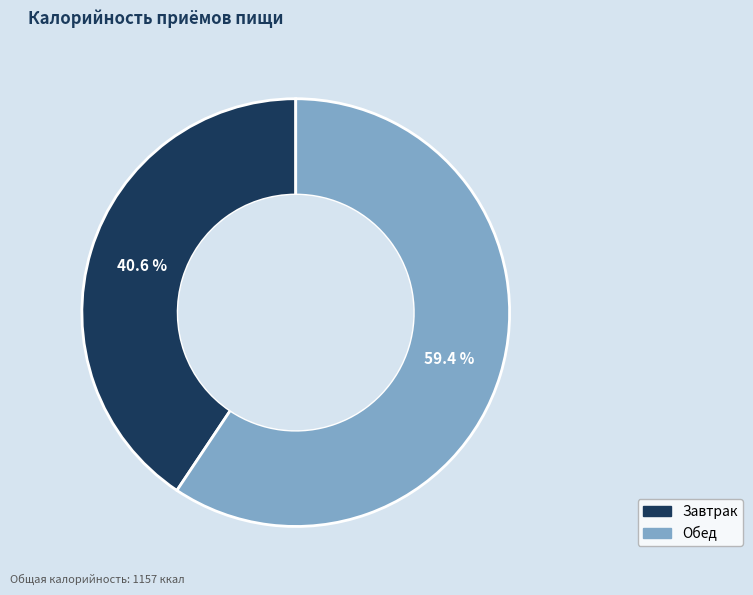

Count the number of slices in the pie.

2